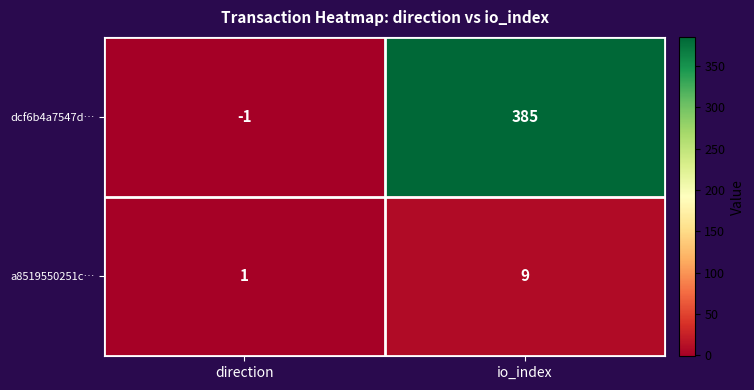

What is the sum of all a8519550251c… values?

10